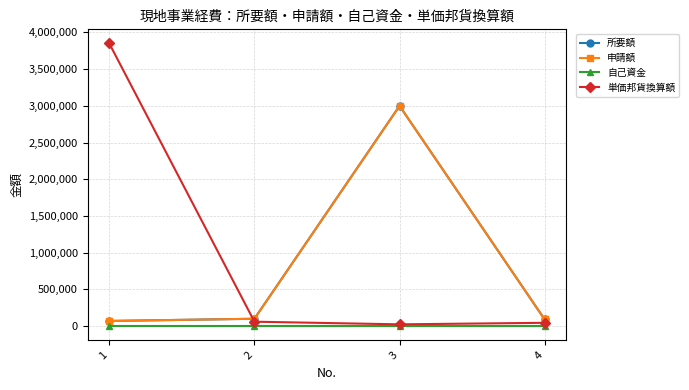

After their last crossing, which series has the higher values: 単価邦貨換算額 or 所要額?

所要額